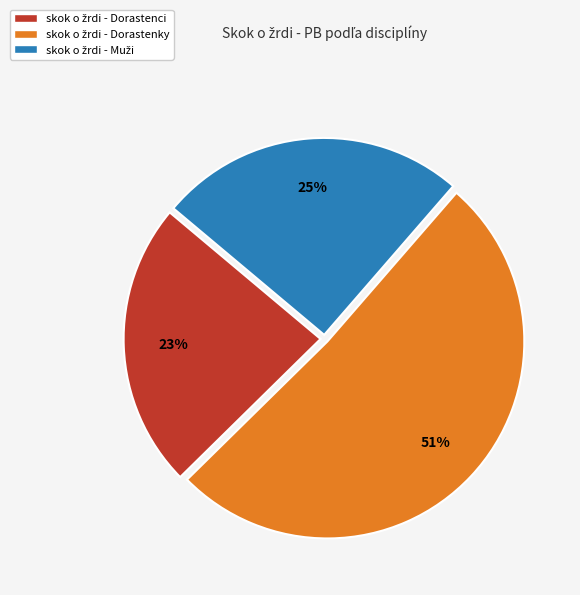

Is there a majority slice in this chart?

Yes